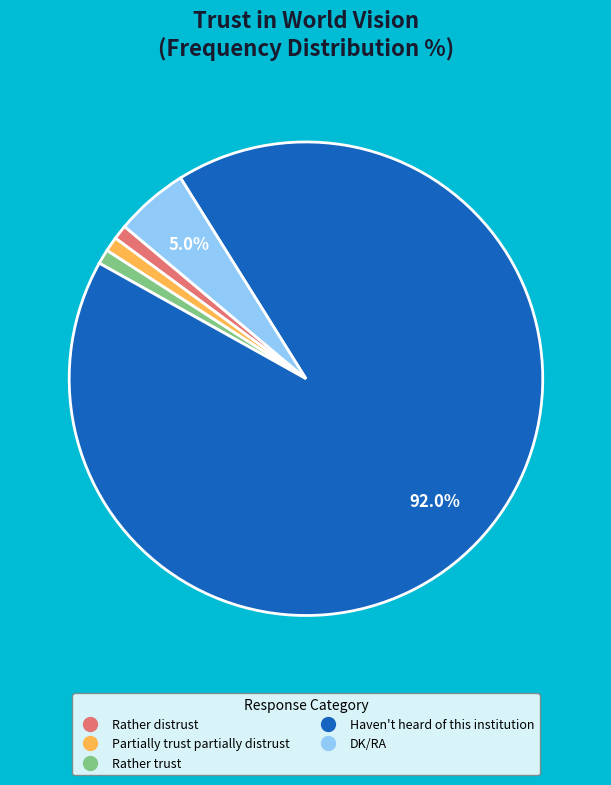

Is there a majority slice in this chart?

Yes